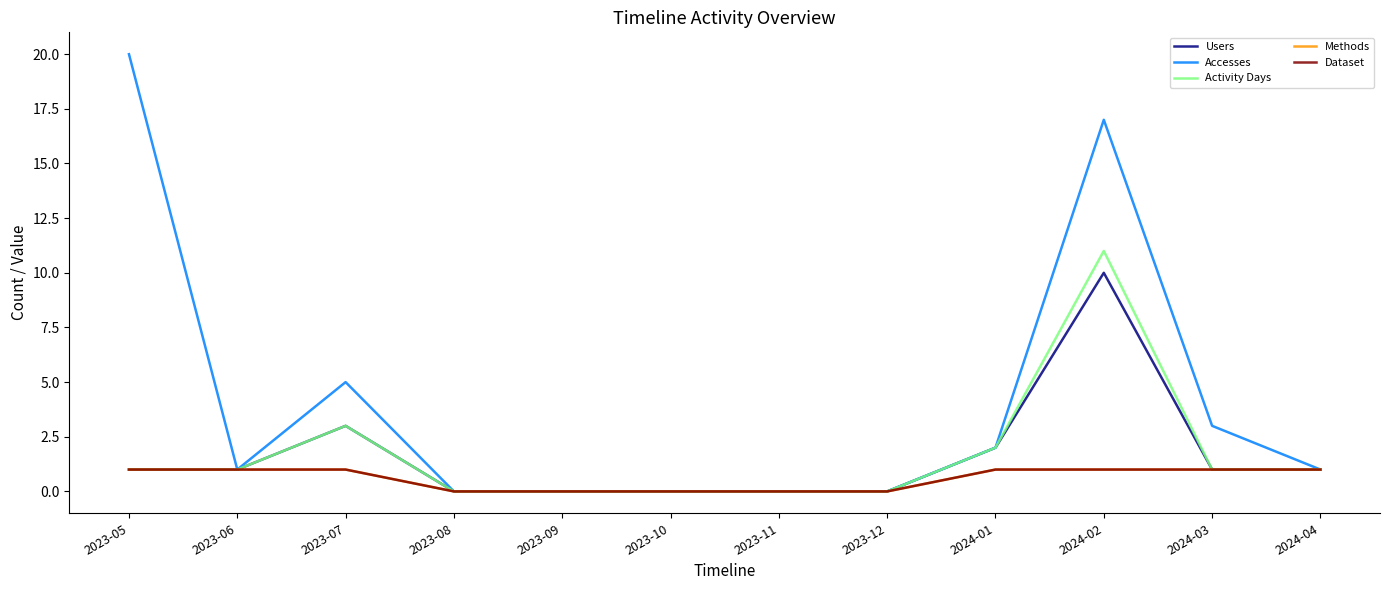

Does the chart display data point markers on the line(s)?

No